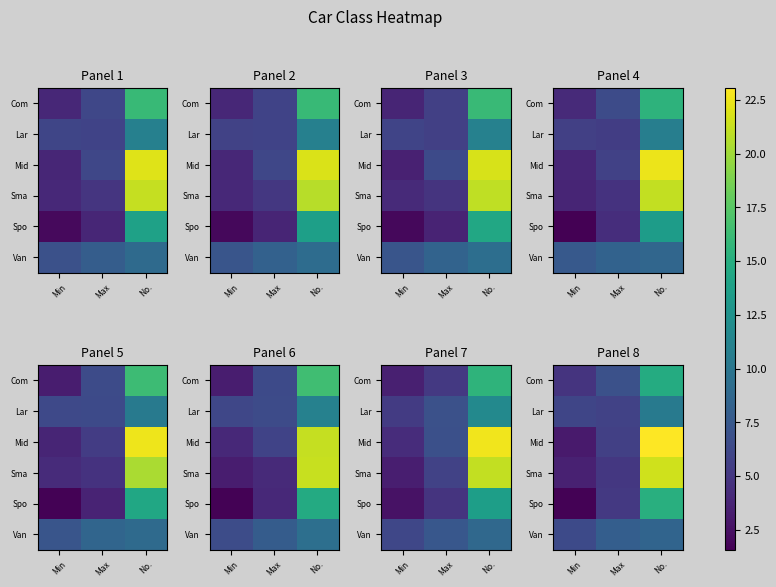

How many data points in Com are above 6?

2